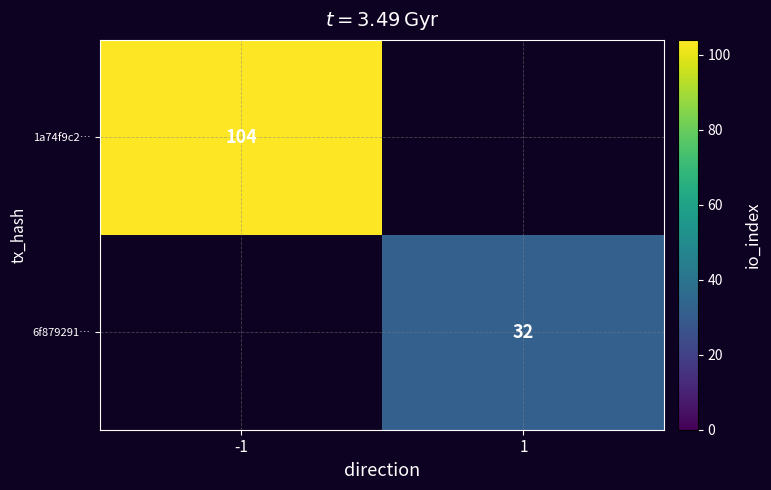

The value of 6f879291… at 1 is 32. True or false?

True